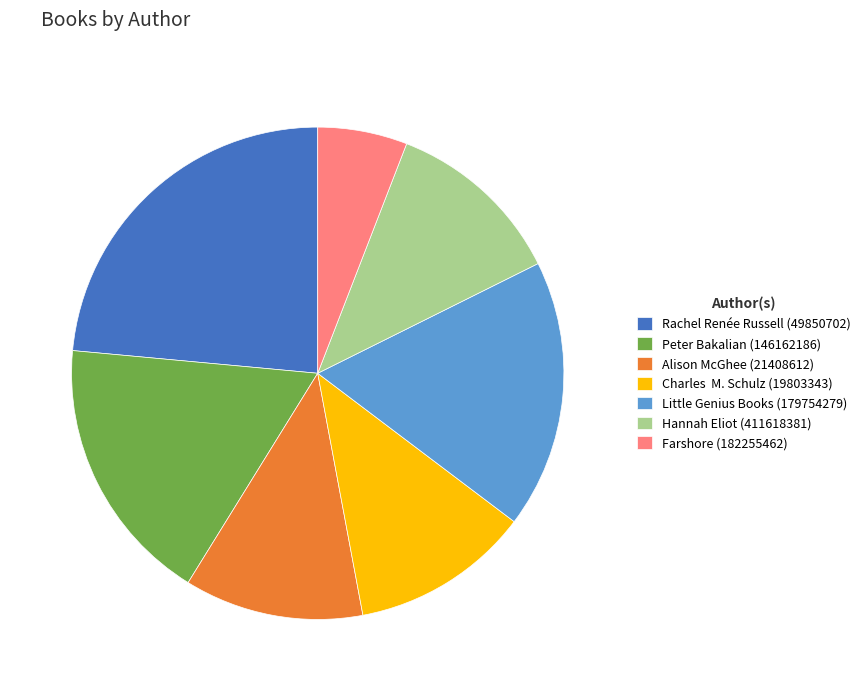

Is the sum of Alison McGhee (21408612) and Rachel Renée Russell (49850702) greater than half?

No